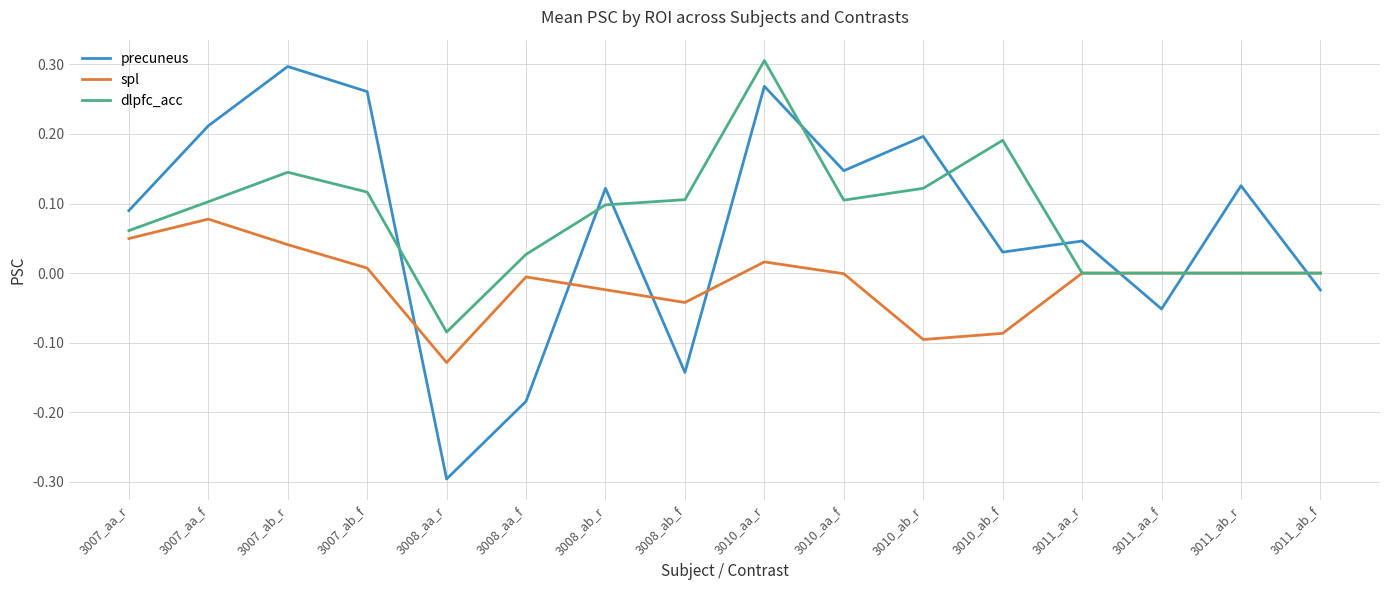

True or false: precuneus and spl cross at least once.

True